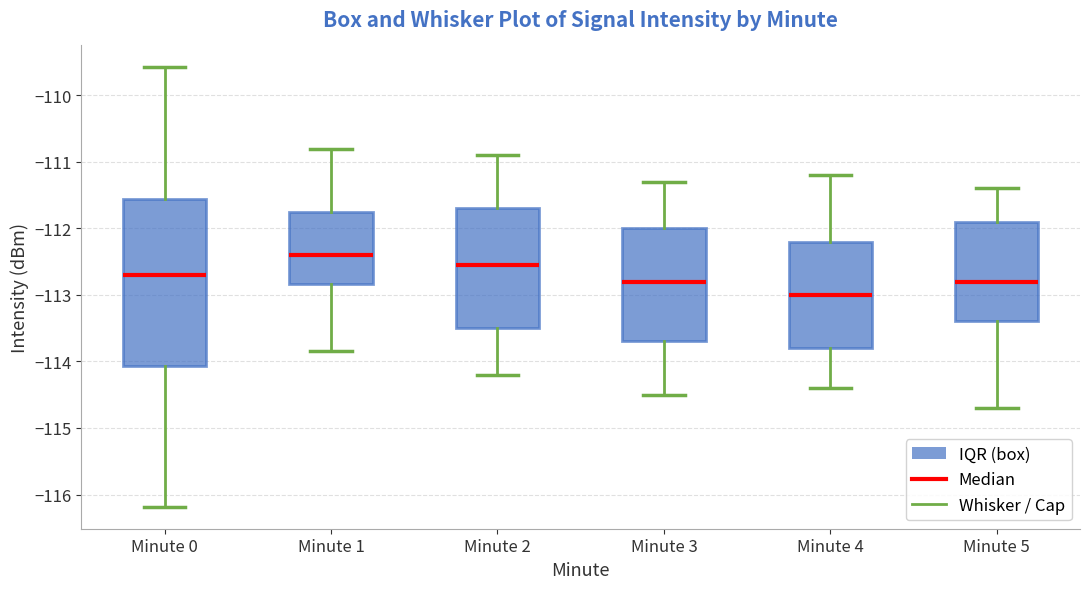

Comparing the boxes themselves (not the whiskers), which one is the tallest?

Minute 0